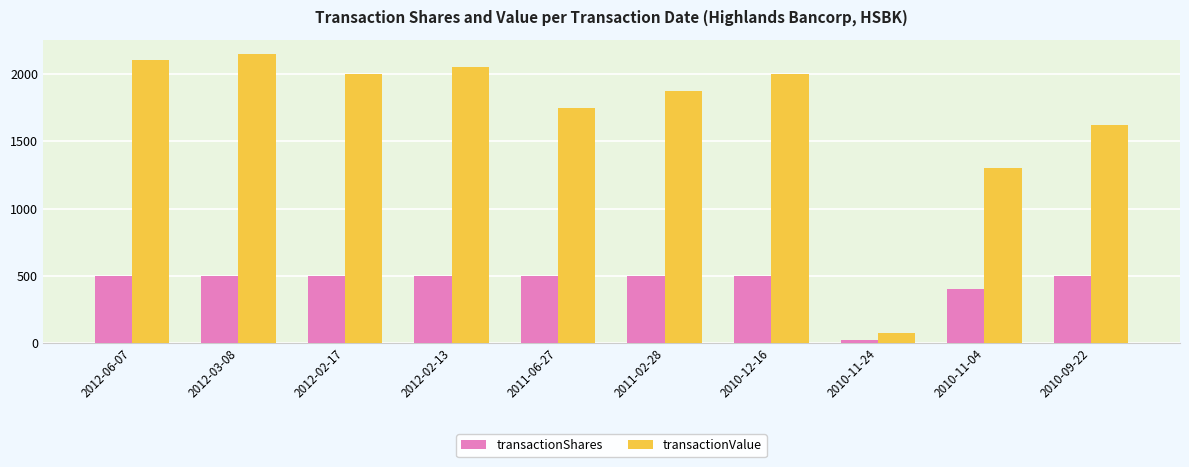

At which category does the chart reach its minimum across all series?

2010-11-24